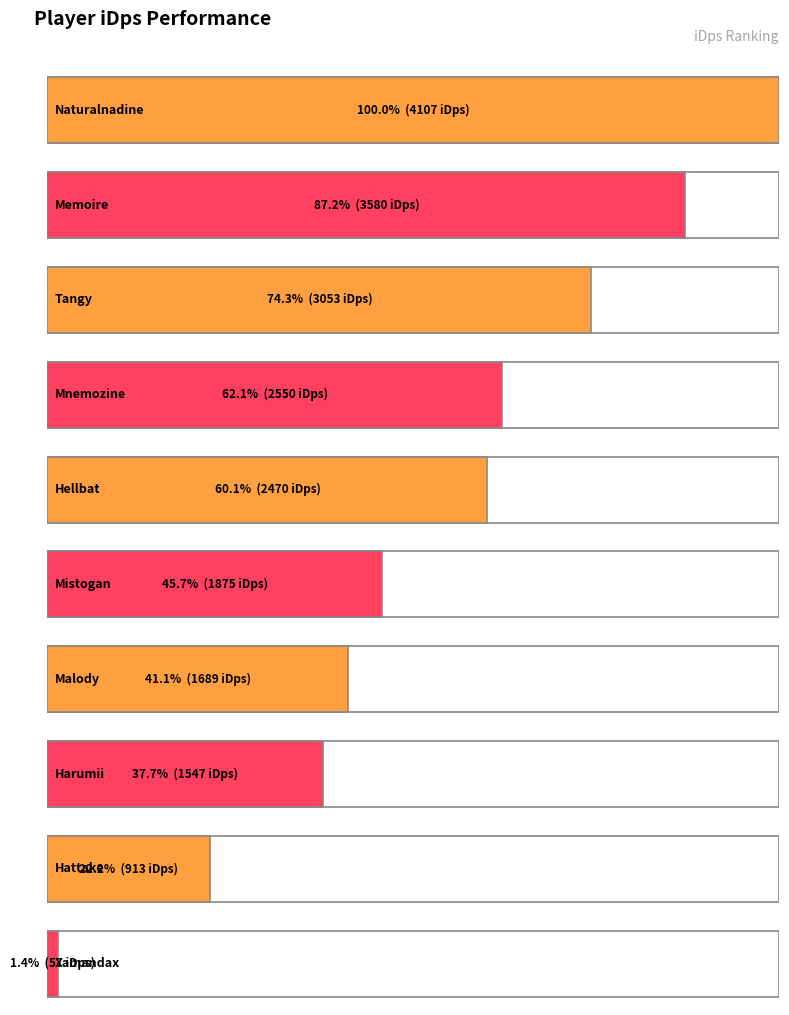

Reading left to right, what are all the values shown in this chart?

Naturalnadine=4107.4	Memoire=3580.2	Tangy=3052.9	Mnemozine=2550.0	Hellbat=2469.5	Mistogan=1875.5	Malody=1689.0	Harumii=1547.4	Hattake=913.2	Xamandax=57.0